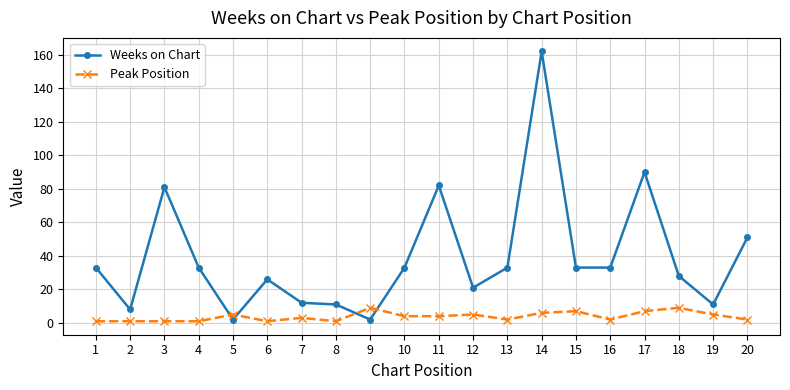

True or false: Weeks on Chart has more than 0 interior local peaks.

True